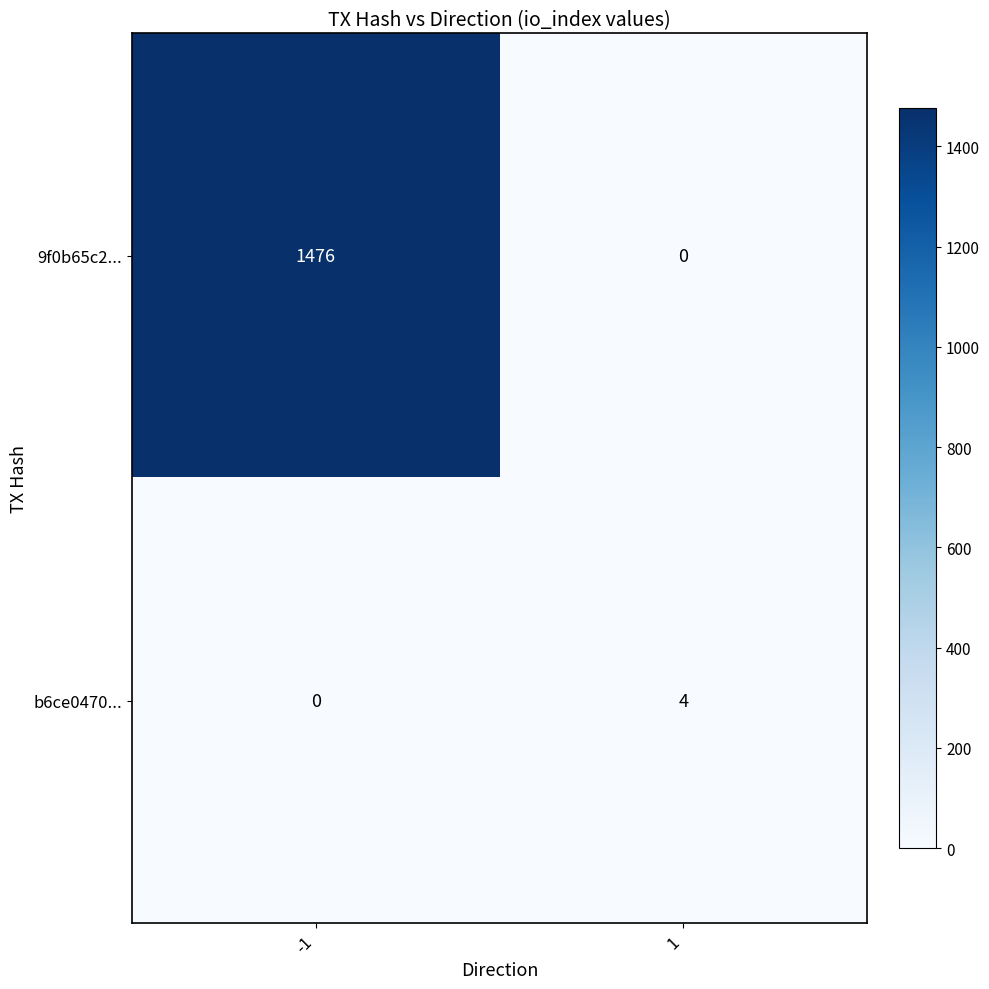

What is the sum of all b6ce0470... values?

4